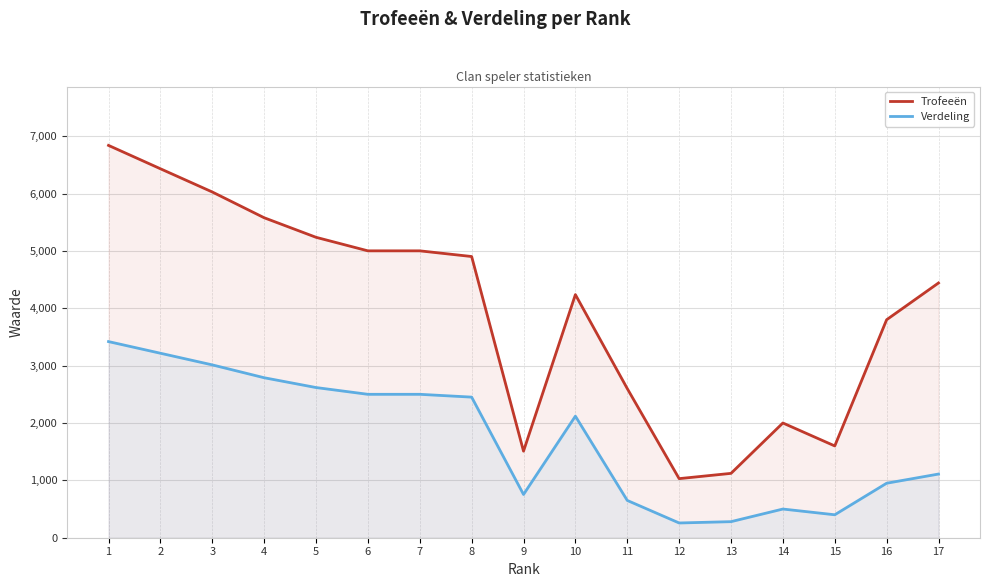

At how many categories does at least one series exceed 779?

17